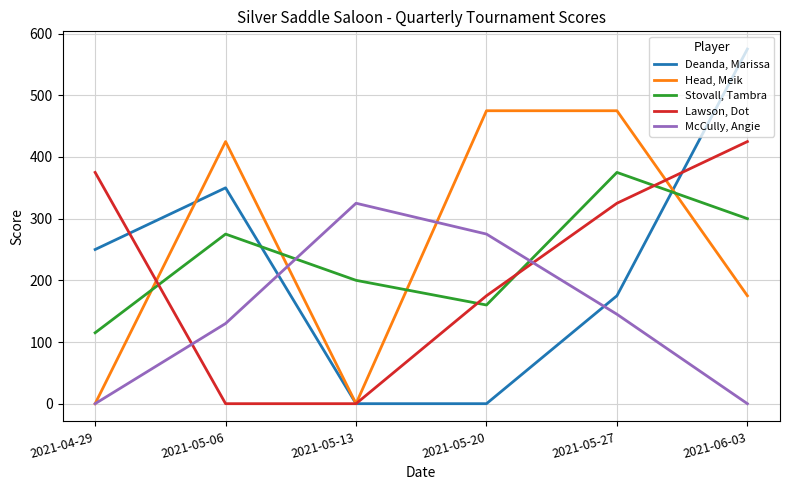

What is the maximum value shown in the chart?

575